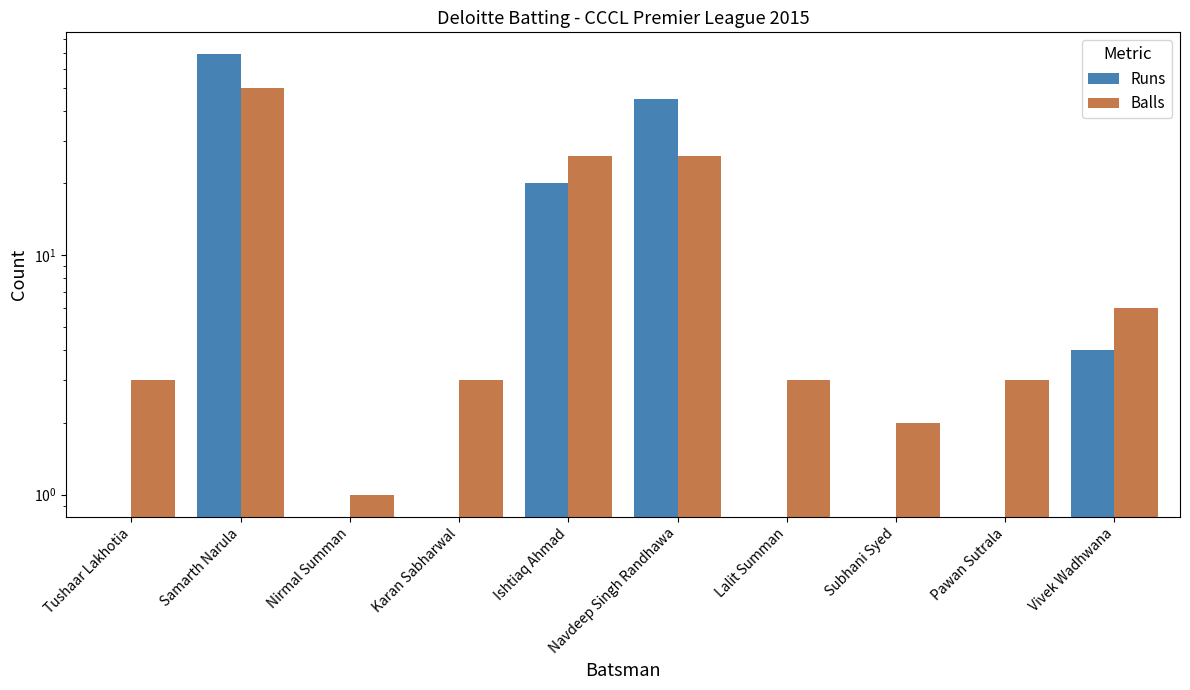

Reading left to right, what are all the values shown in this chart?

Runs: 0	69	0	0	20	45	0	0	0	4
Balls: 3	50	1	3	26	26	3	2	3	6